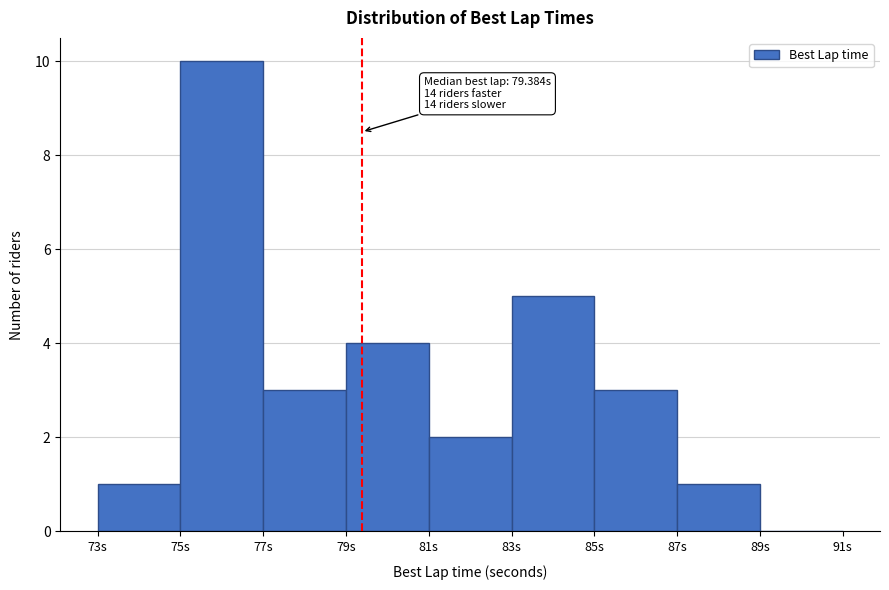

Over which range of the x-axis is the bar tallest?

75 to 77